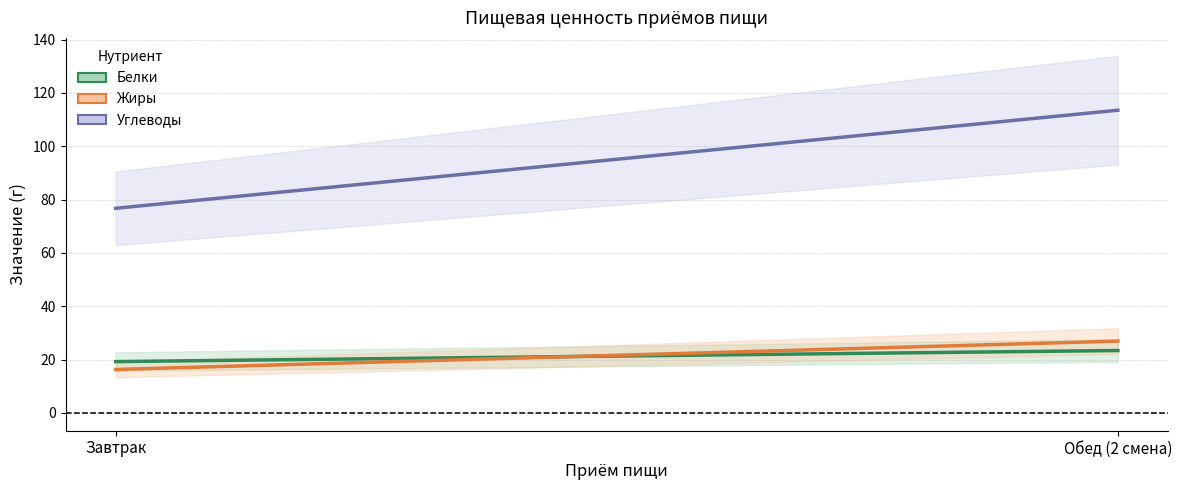

How many categories are shown in the chart?

2